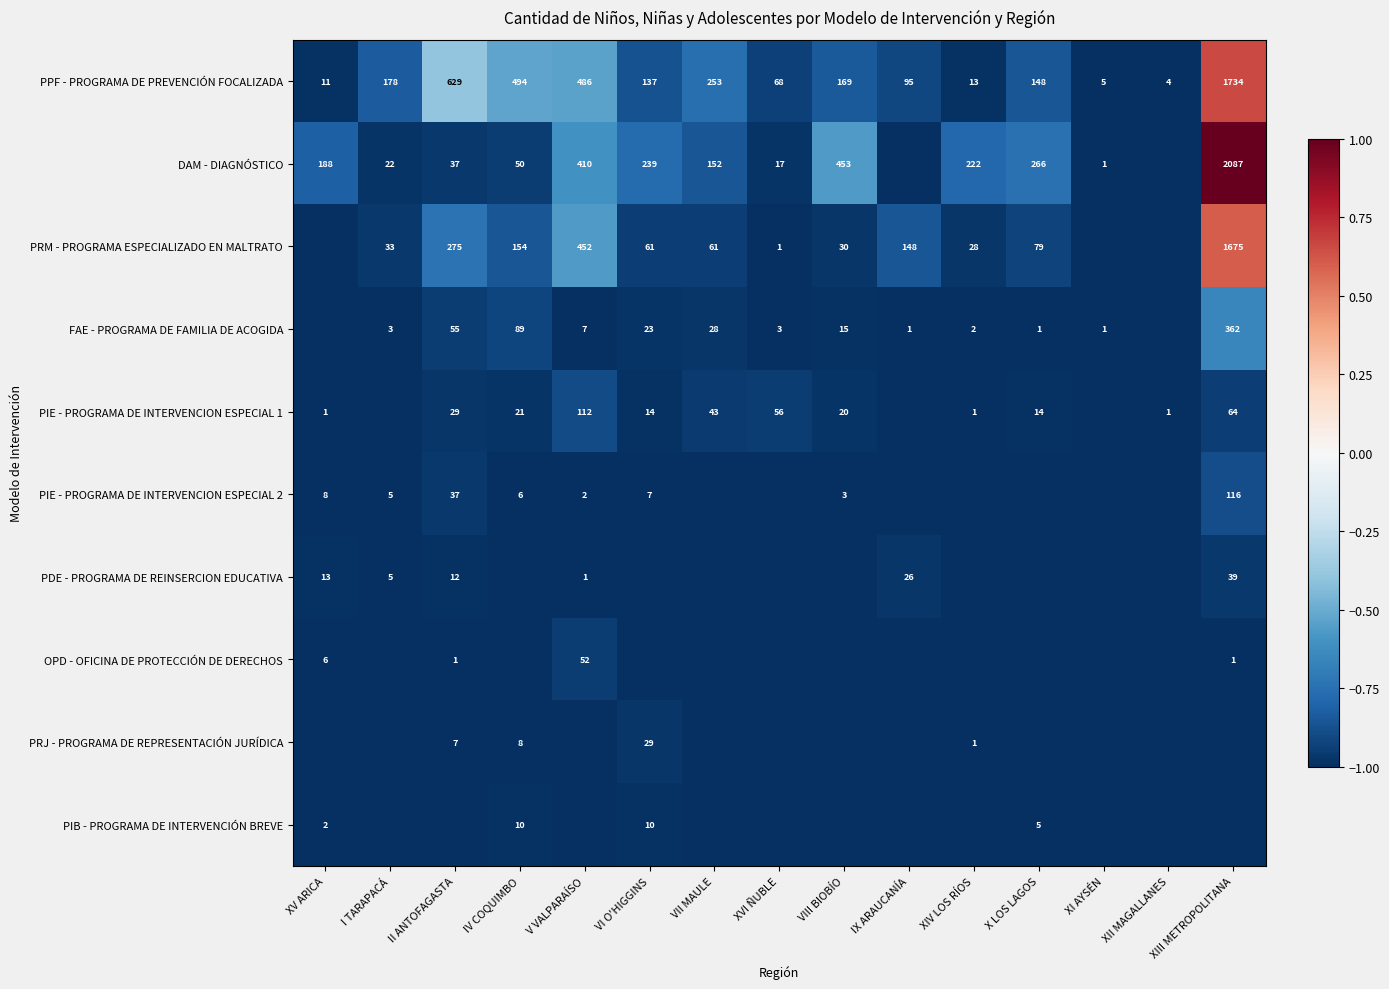

What is the difference between the PIE - PROGRAMA DE INTERVENCION ESPECIAL 1 values at VII MAULE and XIII METROPOLITANA?

21